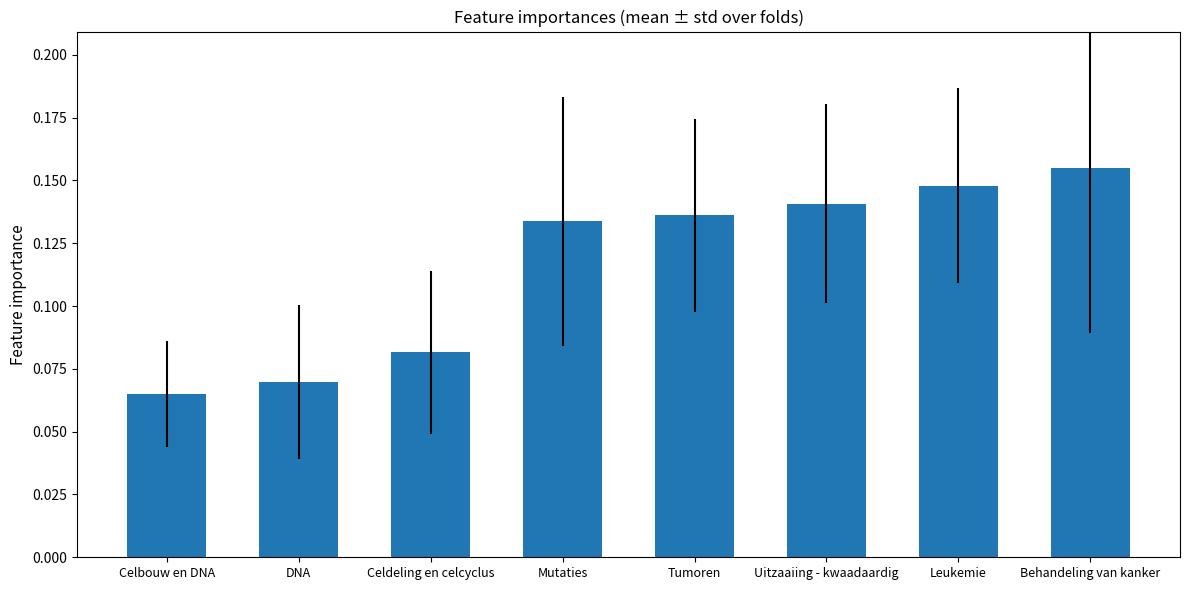

Which category has the lowest value across all series?

Celbouw en DNA